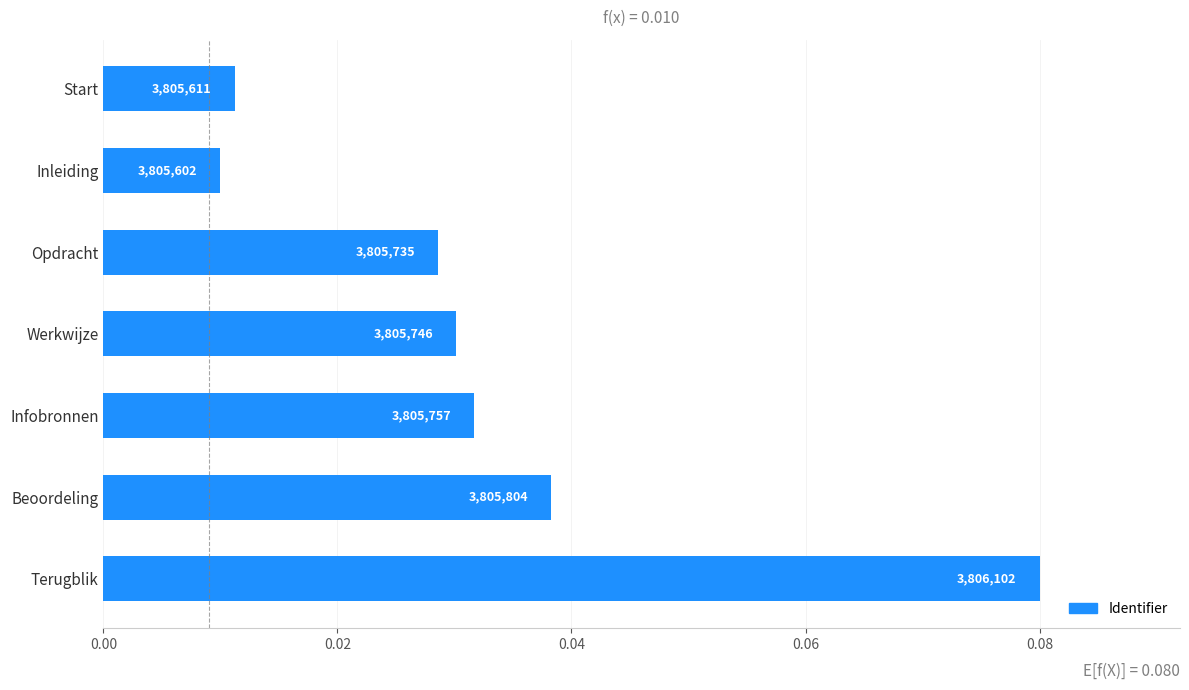

Does the chart contain any negative values?

No